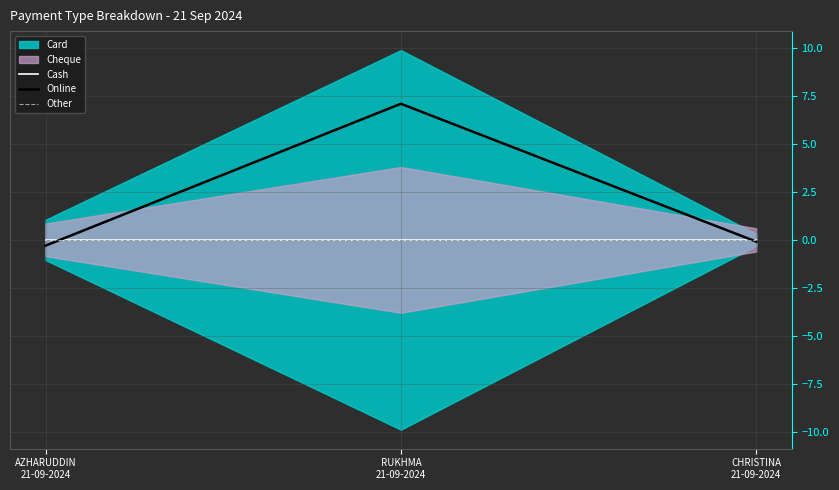

What is the value of the Online point at the 1st from the left?

-0.3